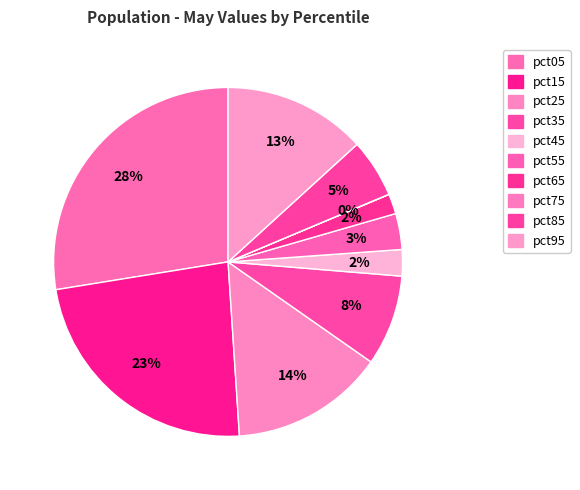

The pct25 slice represents 14% of the pie. True or false?

True